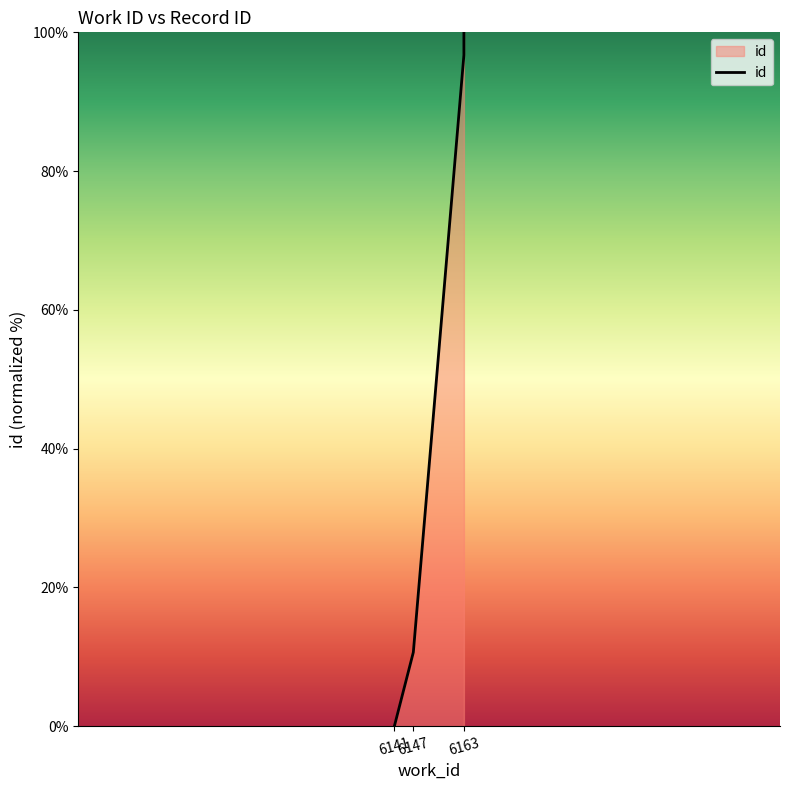

Reading left to right, transcribe all the data shown in this chart.

6141=0.0	6147=10.7	6163=96.7	6163=98.4	6163=99.2	6163=100.0